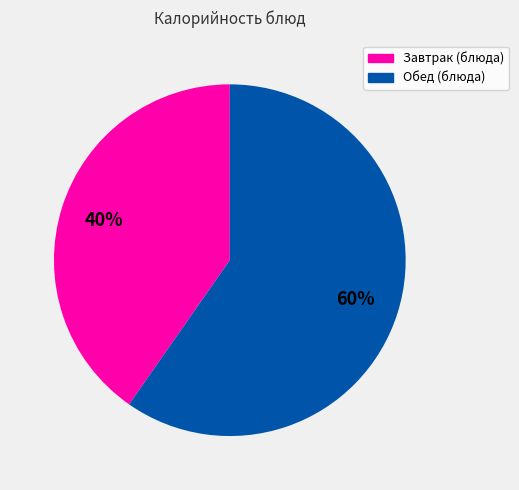

To the nearest percent, what is the combined percentage of Обед (блюда) and Завтрак (блюда)?

100%